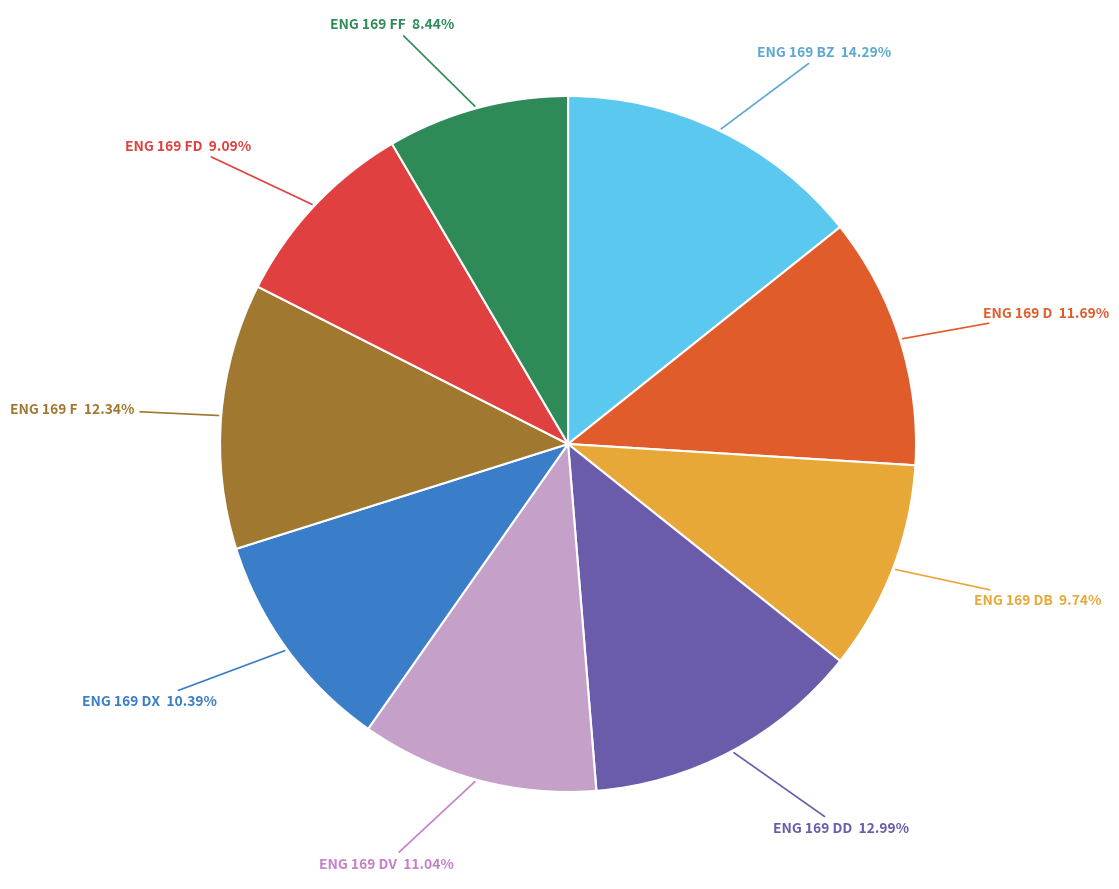

Between ENG 169 D 11.69% and ENG 169 FF 8.44%, which is larger?

ENG 169 D 11.69%